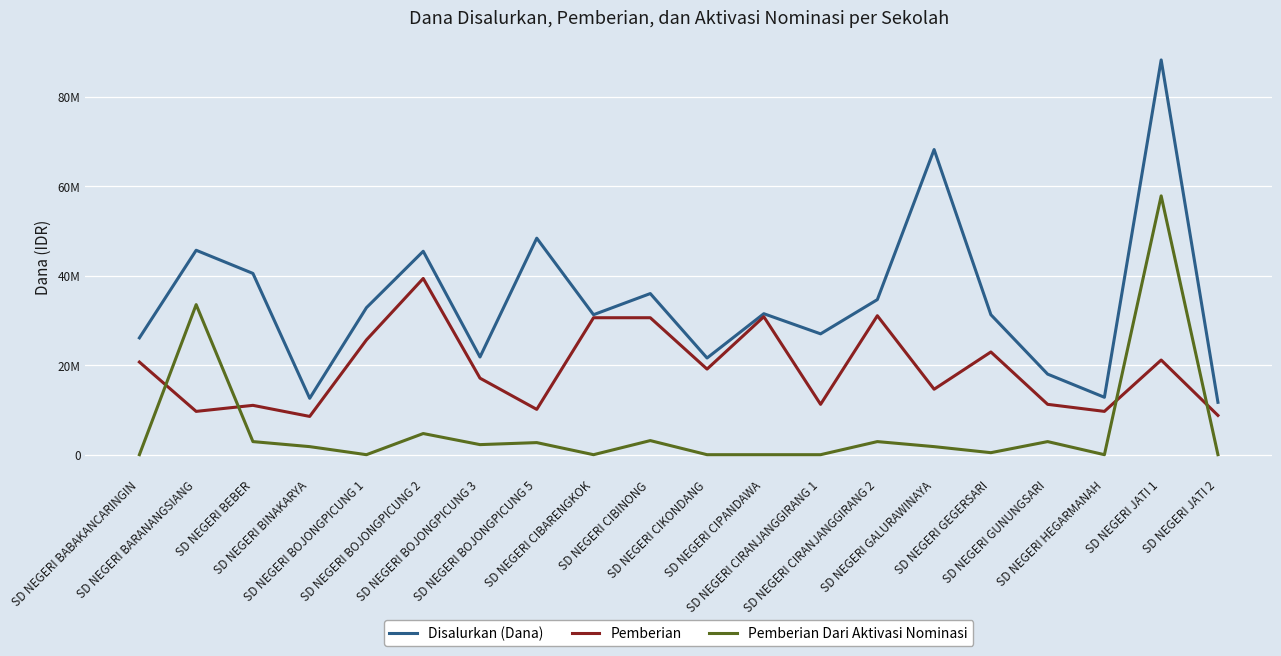

What are all the series names shown in the legend?

Disalurkan (Dana), Pemberian, Pemberian Dari Aktivasi Nominasi